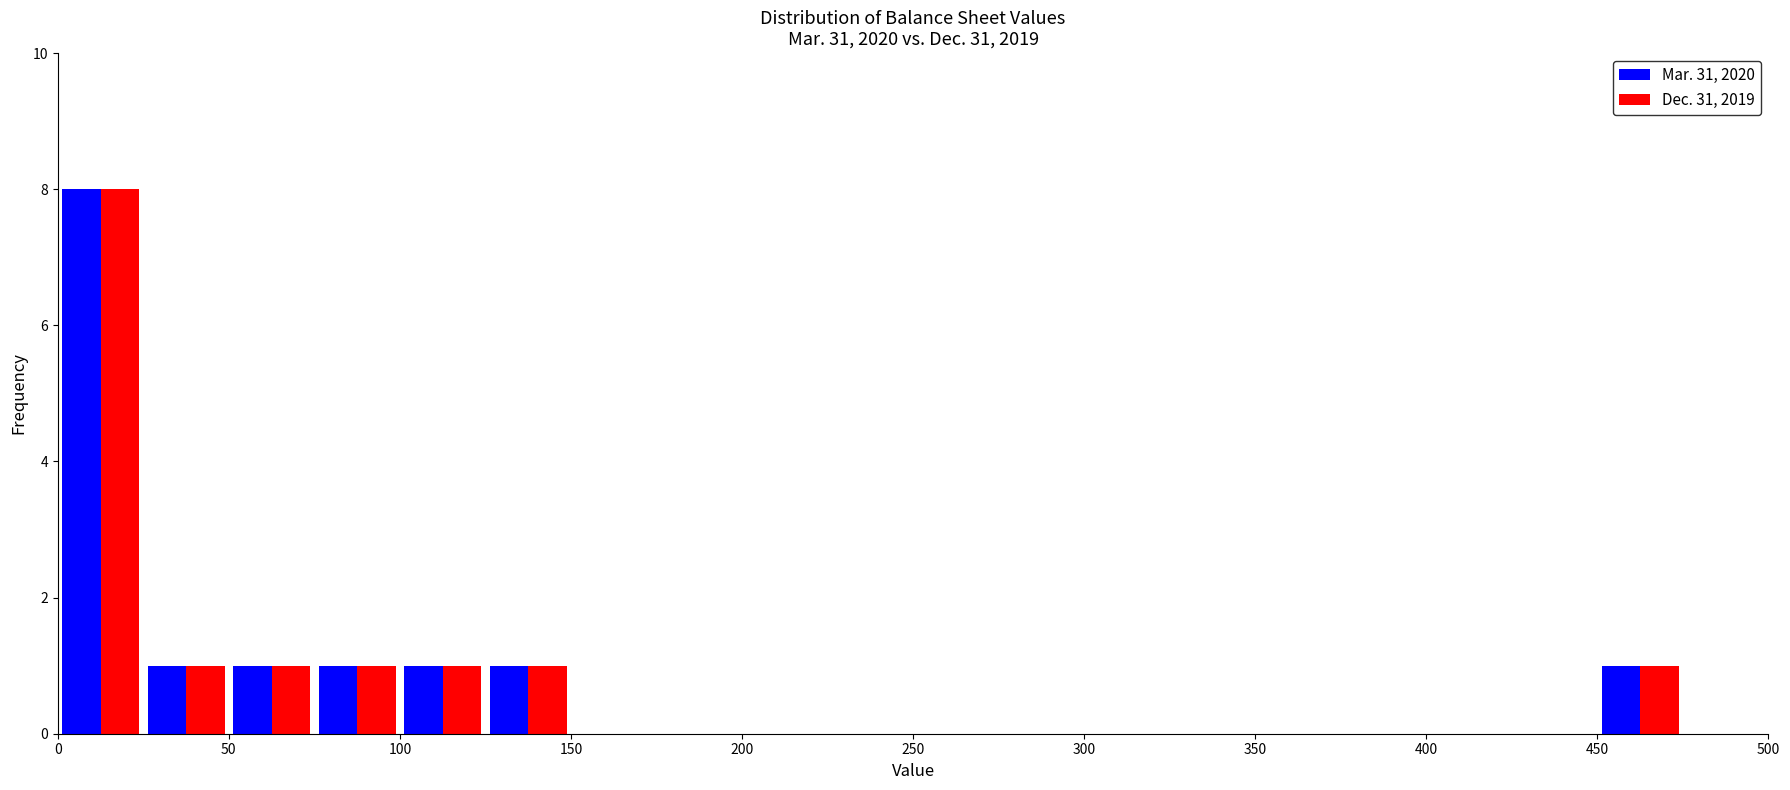

Reading left to right, list every range on the x-axis with the height of the bar of each series over it. The values are not printed on the chart, so give them approximately, as read against the axis.

0 to 25: Mar. 31, 2020=8	Dec. 31, 2019=8
25 to 50: Mar. 31, 2020=1	Dec. 31, 2019=1
50 to 75: Mar. 31, 2020=1	Dec. 31, 2019=1
75 to 100: Mar. 31, 2020=1	Dec. 31, 2019=1
100 to 125: Mar. 31, 2020=1	Dec. 31, 2019=1
125 to 150: Mar. 31, 2020=1	Dec. 31, 2019=1
150 to 175: Mar. 31, 2020=0	Dec. 31, 2019=0
175 to 200: Mar. 31, 2020=0	Dec. 31, 2019=0
200 to 225: Mar. 31, 2020=0	Dec. 31, 2019=0
225 to 250: Mar. 31, 2020=0	Dec. 31, 2019=0
250 to 275: Mar. 31, 2020=0	Dec. 31, 2019=0
275 to 300: Mar. 31, 2020=0	Dec. 31, 2019=0
300 to 325: Mar. 31, 2020=0	Dec. 31, 2019=0
325 to 350: Mar. 31, 2020=0	Dec. 31, 2019=0
350 to 375: Mar. 31, 2020=0	Dec. 31, 2019=0
375 to 400: Mar. 31, 2020=0	Dec. 31, 2019=0
400 to 425: Mar. 31, 2020=0	Dec. 31, 2019=0
425 to 450: Mar. 31, 2020=0	Dec. 31, 2019=0
450 to 475: Mar. 31, 2020=1	Dec. 31, 2019=1
475 to 500: Mar. 31, 2020=0	Dec. 31, 2019=0